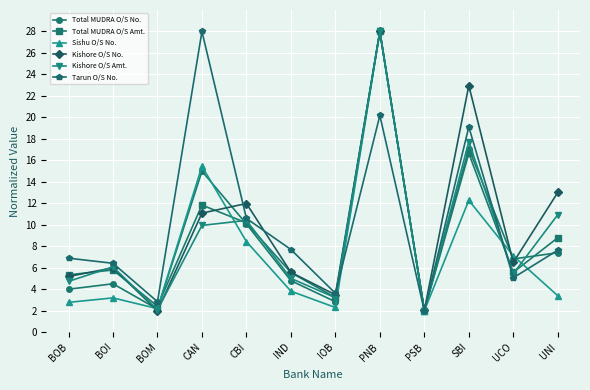

At which category is the sum across all series the highest?

PNB